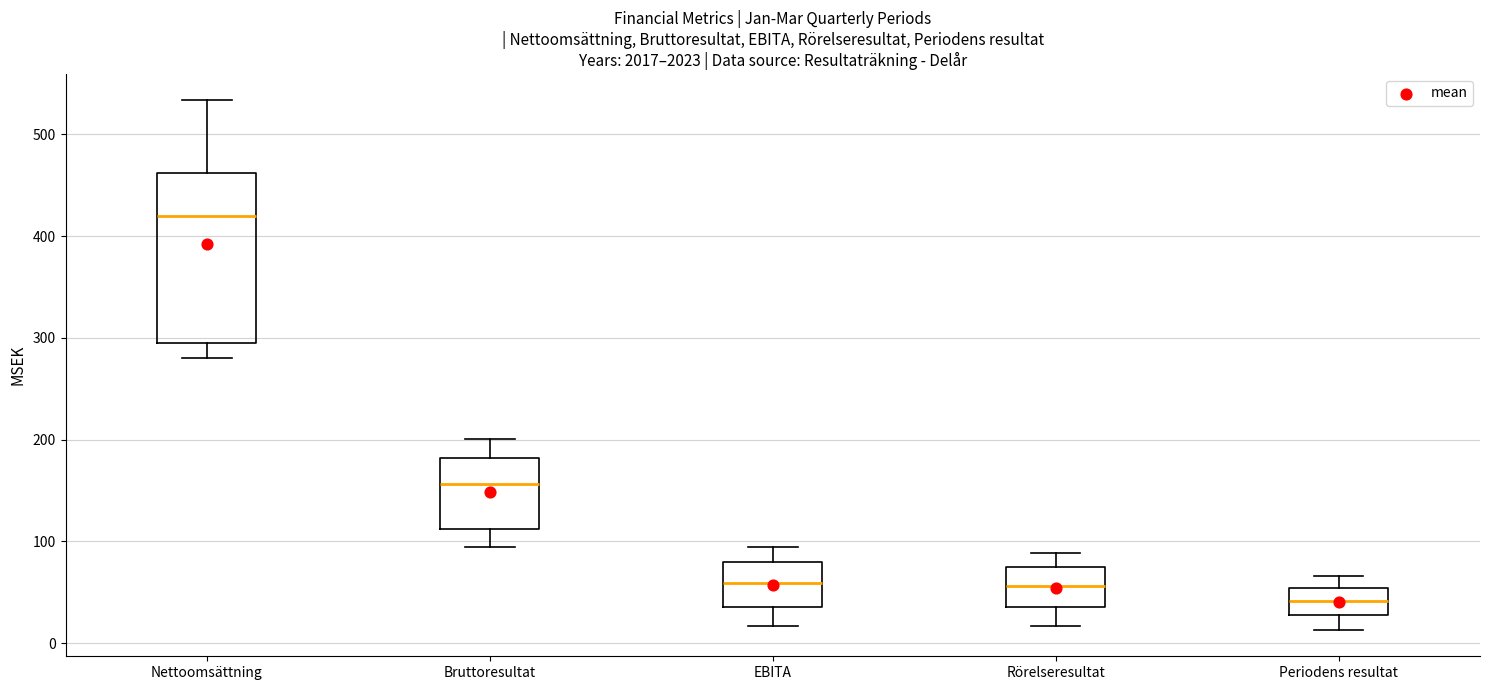

Reading left to right, transcribe this box plot: for each box, give where its median line is, the range the box spans, and where its two whiskers end, as read against the y-axis. The values are not printed on the chart, so give them approximately, as read against the axis.

Nettoomsättning: median 420, box 300 to 460, whiskers 280 to 530
Bruttoresultat: median 160, box 110 to 180, whiskers 90 to 200
EBITA: median 60, box 40 to 80, whiskers 20 to 90
Rörelseresultat: median 60, box 40 to 70, whiskers 20 to 90
Periodens resultat: median 40, box 30 to 50, whiskers 10 to 70